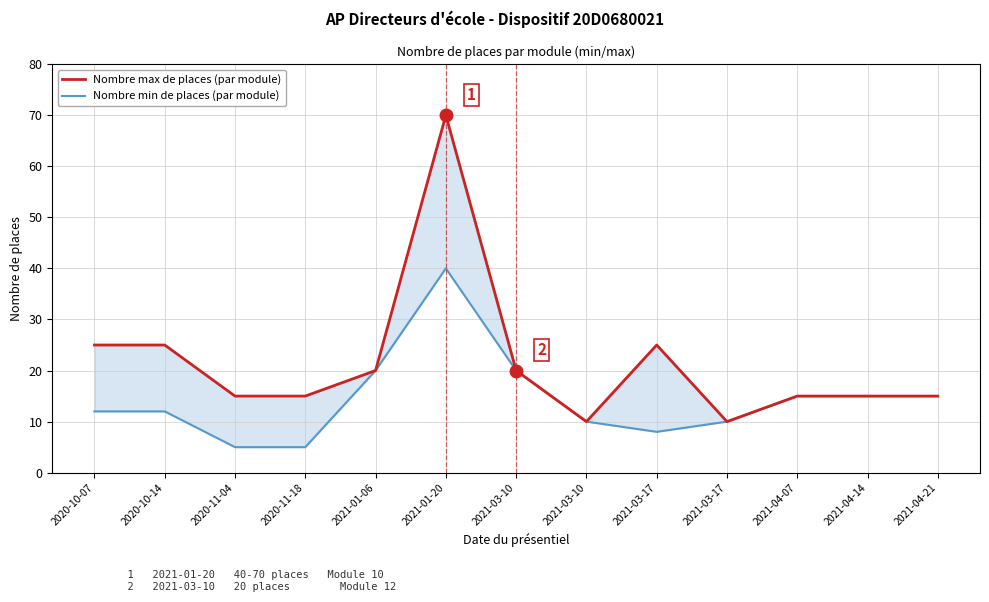

Which series has the largest total across all categories?

Nombre max de places (par module)